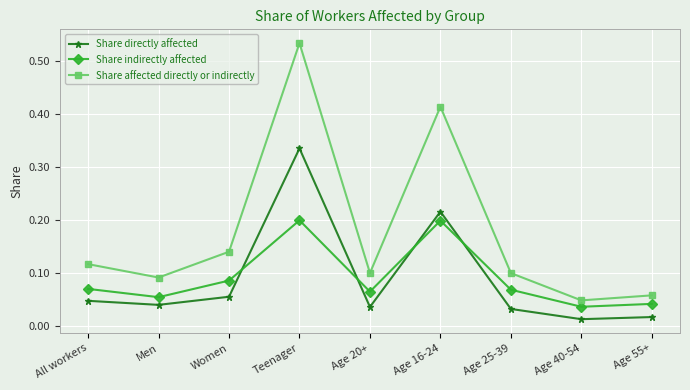

List the series in order of their peak value, lowest first.

Share indirectly affected, Share directly affected, Share affected directly or indirectly